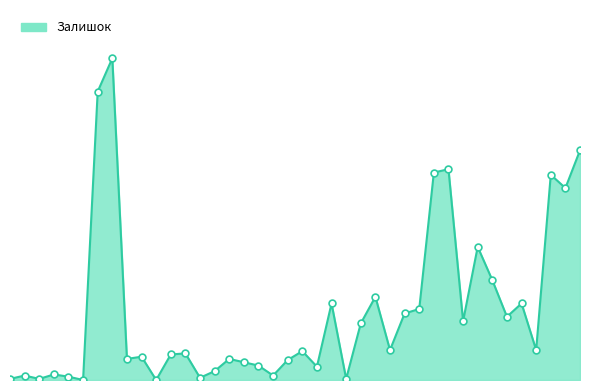

Does the chart have visible grid lines?

No